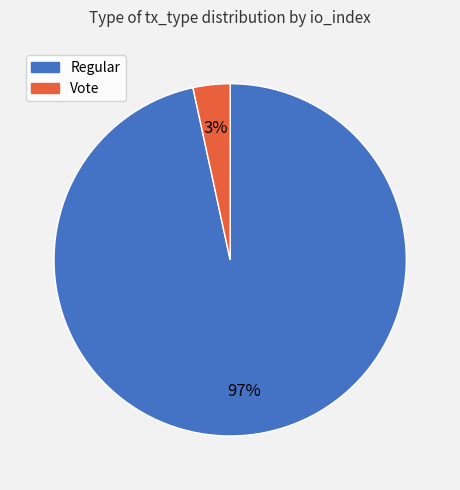

To the nearest percent, what is the average slice percentage?

50%